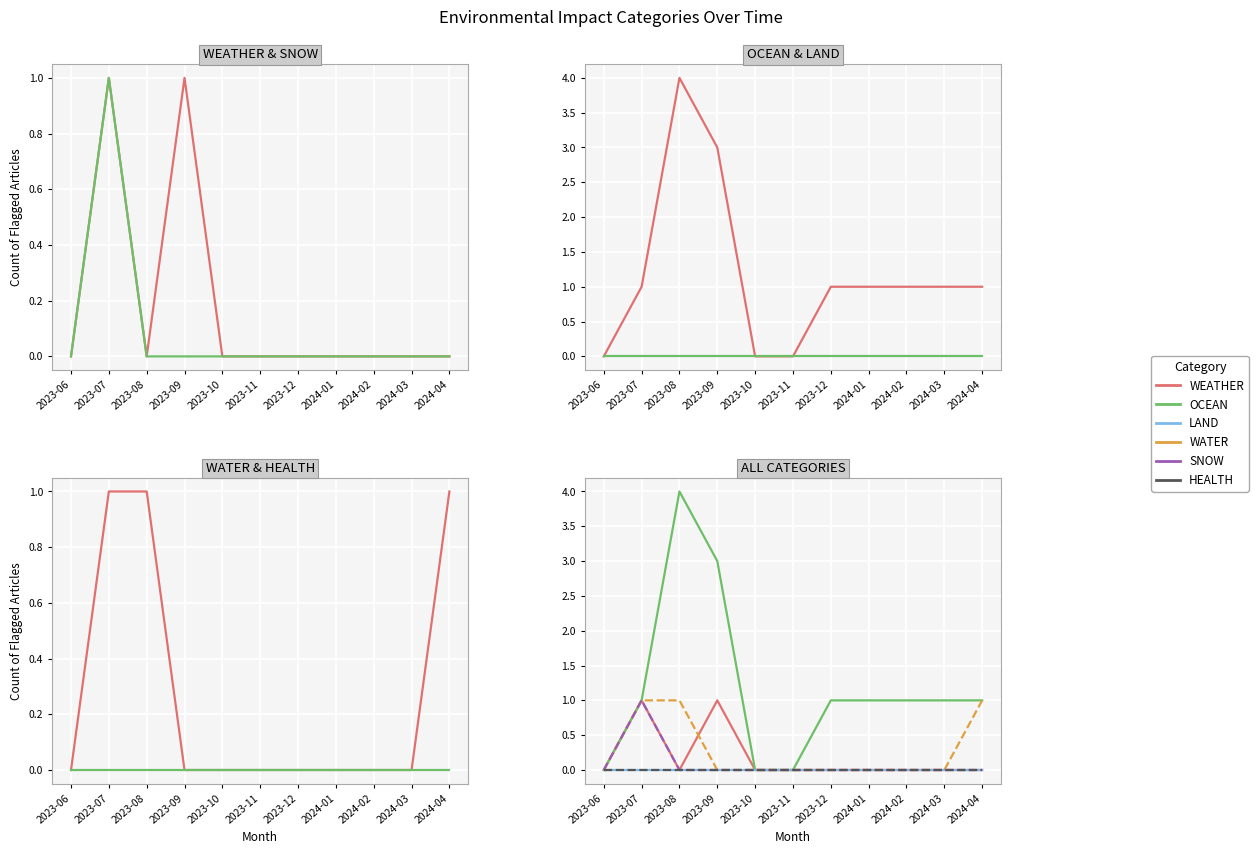

What is the sum of all SNOW values?

1